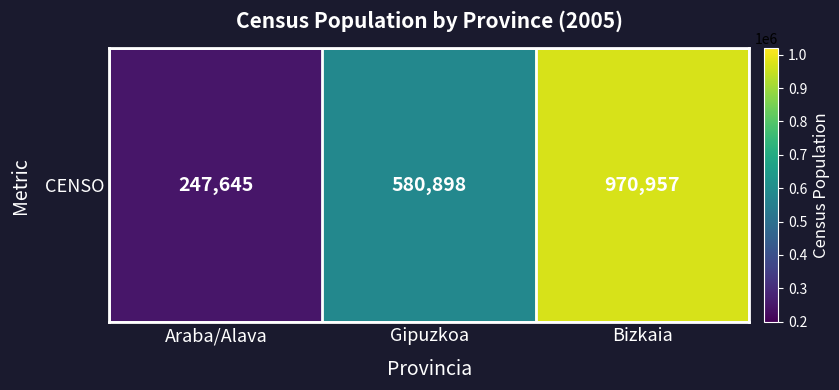

Count the number of categories in the chart.

3